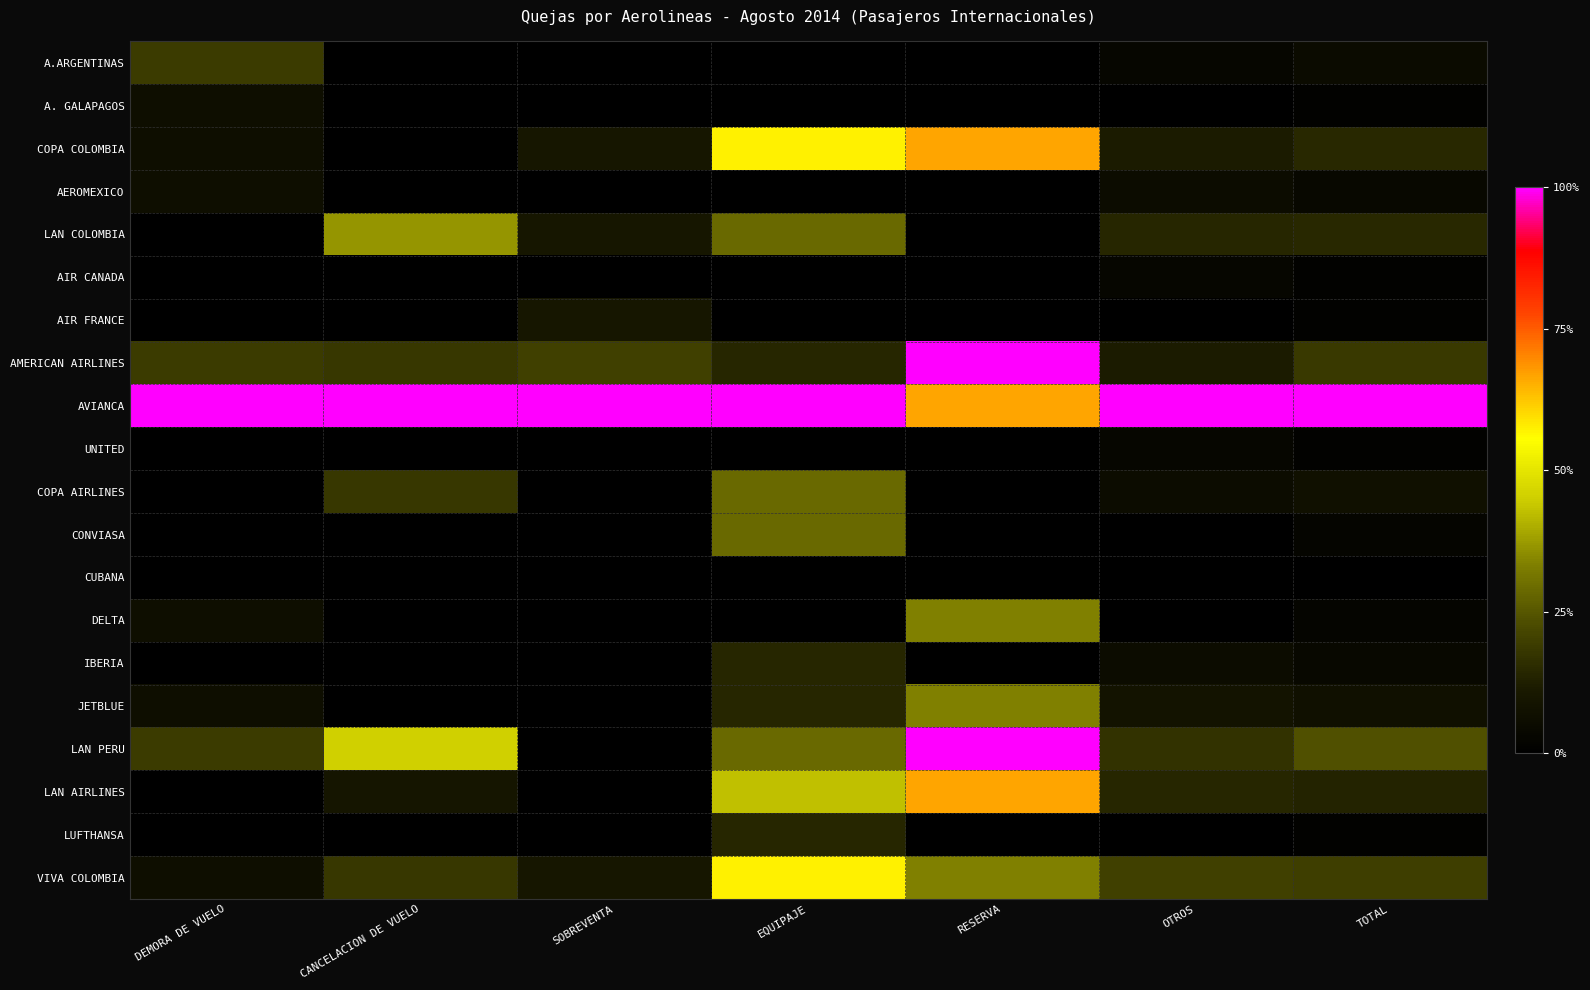

Reading left to right, transcribe all the data shown in this chart.

A.ARGENTINAS: DEMORA DE VUELO=0.2	CANCELACION DE VUELO=0.0	SOBREVENTA=0.0	EQUIPAJE=0.0	RESERVA=0.0	OTROS=0.0	TOTAL=0.0
A. GALAPAGOS: DEMORA DE VUELO=0.1	CANCELACION DE VUELO=0.0	SOBREVENTA=0.0	EQUIPAJE=0.0	RESERVA=0.0	OTROS=0.0	TOTAL=0.0
COPA COLOMBIA: DEMORA DE VUELO=0.1	CANCELACION DE VUELO=0.0	SOBREVENTA=0.1	EQUIPAJE=0.6	RESERVA=0.7	OTROS=0.1	TOTAL=0.1
AEROMEXICO: DEMORA DE VUELO=0.1	CANCELACION DE VUELO=0.0	SOBREVENTA=0.0	EQUIPAJE=0.0	RESERVA=0.0	OTROS=0.1	TOTAL=0.0
LAN COLOMBIA: DEMORA DE VUELO=0.0	CANCELACION DE VUELO=0.4	SOBREVENTA=0.1	EQUIPAJE=0.3	RESERVA=0.0	OTROS=0.1	TOTAL=0.1
AIR CANADA: DEMORA DE VUELO=0.0	CANCELACION DE VUELO=0.0	SOBREVENTA=0.0	EQUIPAJE=0.0	RESERVA=0.0	OTROS=0.0	TOTAL=0.0
AIR FRANCE: DEMORA DE VUELO=0.0	CANCELACION DE VUELO=0.0	SOBREVENTA=0.1	EQUIPAJE=0.0	RESERVA=0.0	OTROS=0.0	TOTAL=0.0
AMERICAN AIRLINES: DEMORA DE VUELO=0.2	CANCELACION DE VUELO=0.2	SOBREVENTA=0.2	EQUIPAJE=0.1	RESERVA=1.0	OTROS=0.1	TOTAL=0.2
AVIANCA: DEMORA DE VUELO=1.0	CANCELACION DE VUELO=1.0	SOBREVENTA=1.0	EQUIPAJE=1.0	RESERVA=0.7	OTROS=1.0	TOTAL=1.0
UNITED: DEMORA DE VUELO=0.0	CANCELACION DE VUELO=0.0	SOBREVENTA=0.0	EQUIPAJE=0.0	RESERVA=0.0	OTROS=0.0	TOTAL=0.0
COPA AIRLINES: DEMORA DE VUELO=0.0	CANCELACION DE VUELO=0.2	SOBREVENTA=0.0	EQUIPAJE=0.3	RESERVA=0.0	OTROS=0.1	TOTAL=0.1
CONVIASA: DEMORA DE VUELO=0.0	CANCELACION DE VUELO=0.0	SOBREVENTA=0.0	EQUIPAJE=0.3	RESERVA=0.0	OTROS=0.0	TOTAL=0.0
CUBANA: DEMORA DE VUELO=0.0	CANCELACION DE VUELO=0.0	SOBREVENTA=0.0	EQUIPAJE=0.0	RESERVA=0.0	OTROS=0.0	TOTAL=0.0
DELTA: DEMORA DE VUELO=0.1	CANCELACION DE VUELO=0.0	SOBREVENTA=0.0	EQUIPAJE=0.0	RESERVA=0.3	OTROS=0.0	TOTAL=0.0
IBERIA: DEMORA DE VUELO=0.0	CANCELACION DE VUELO=0.0	SOBREVENTA=0.0	EQUIPAJE=0.1	RESERVA=0.0	OTROS=0.1	TOTAL=0.0
JETBLUE: DEMORA DE VUELO=0.1	CANCELACION DE VUELO=0.0	SOBREVENTA=0.0	EQUIPAJE=0.1	RESERVA=0.3	OTROS=0.1	TOTAL=0.1
LAN PERU: DEMORA DE VUELO=0.2	CANCELACION DE VUELO=0.5	SOBREVENTA=0.0	EQUIPAJE=0.3	RESERVA=1.0	OTROS=0.2	TOTAL=0.2
LAN AIRLINES: DEMORA DE VUELO=0.0	CANCELACION DE VUELO=0.1	SOBREVENTA=0.0	EQUIPAJE=0.4	RESERVA=0.7	OTROS=0.1	TOTAL=0.1
LUFTHANSA: DEMORA DE VUELO=0.0	CANCELACION DE VUELO=0.0	SOBREVENTA=0.0	EQUIPAJE=0.1	RESERVA=0.0	OTROS=0.0	TOTAL=0.0
VIVA COLOMBIA: DEMORA DE VUELO=0.1	CANCELACION DE VUELO=0.2	SOBREVENTA=0.1	EQUIPAJE=0.6	RESERVA=0.3	OTROS=0.2	TOTAL=0.2